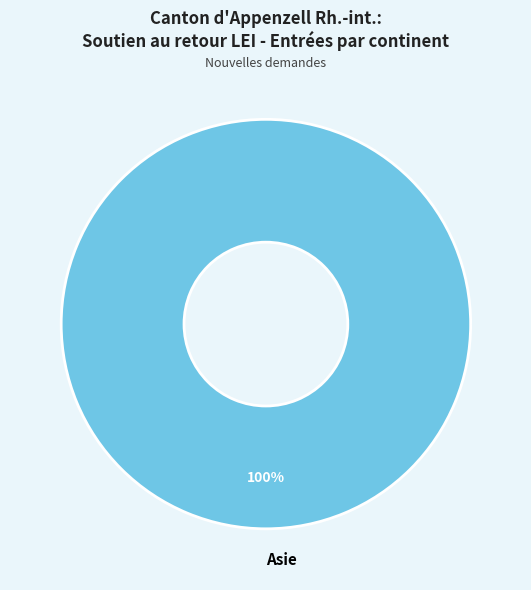

Which slice represents more than half of the pie?

Asie